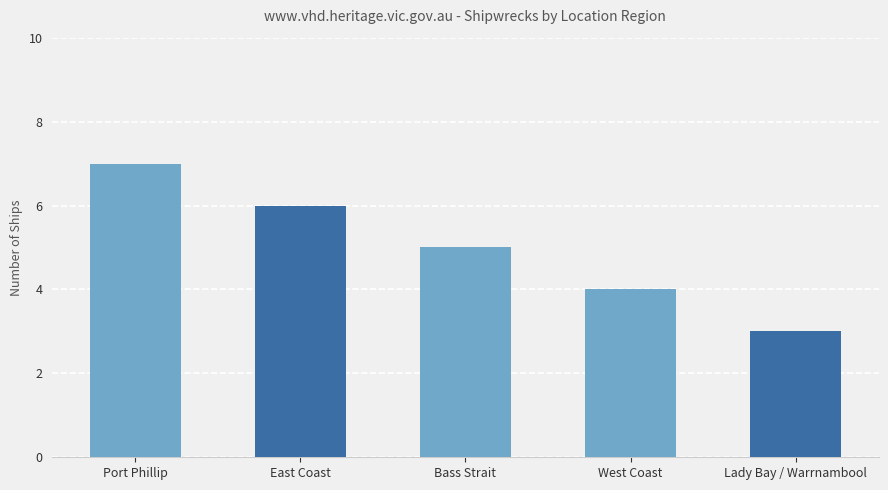

Reading left to right, transcribe all the data shown in this chart.

Port Phillip=7	East Coast=6	Bass Strait=5	West Coast=4	Lady Bay / Warrnambool=3